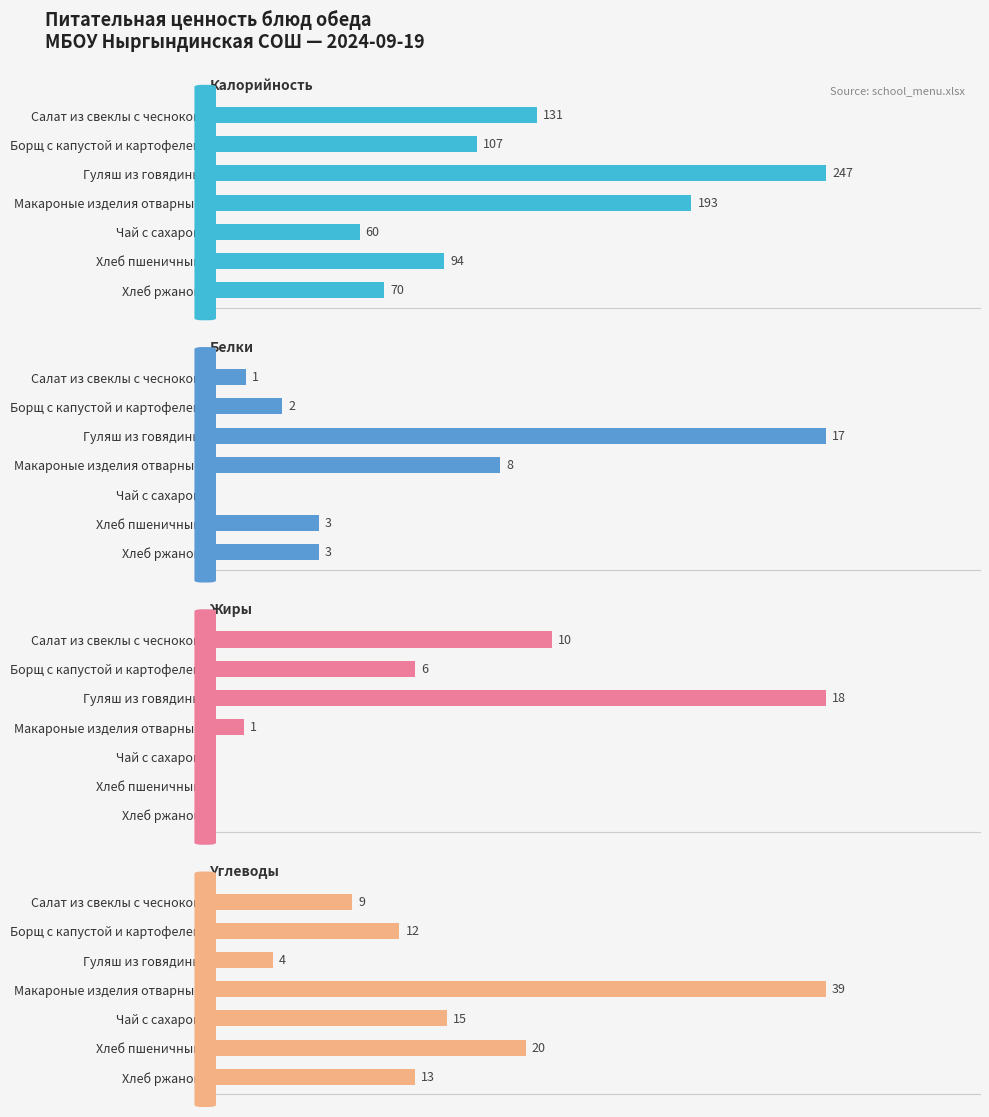

The Жиры series shows 7 at Салат из свеклы с чесноком. True or false?

False